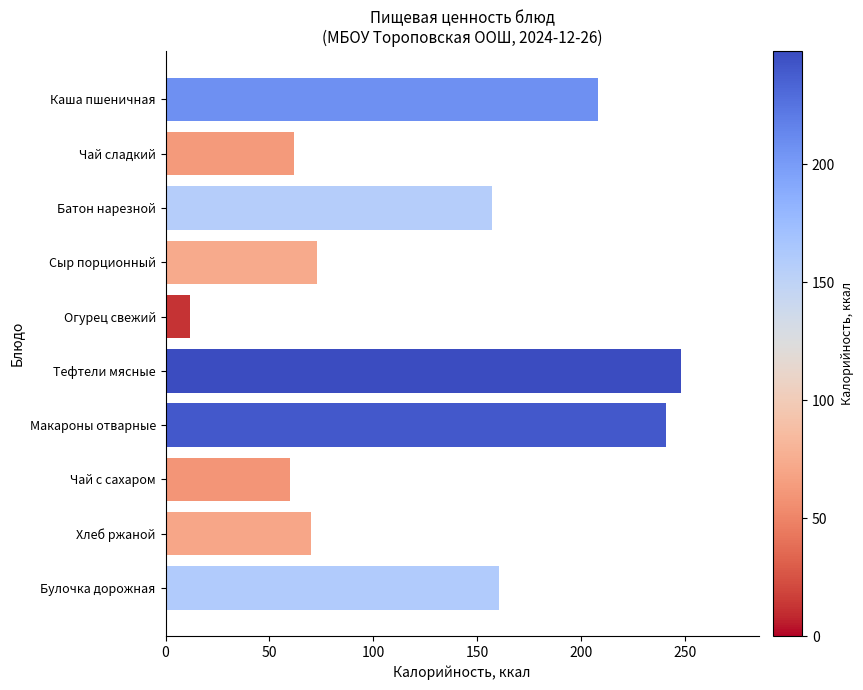

Which label corresponds to the largest value in the chart?

Тефтели мясные